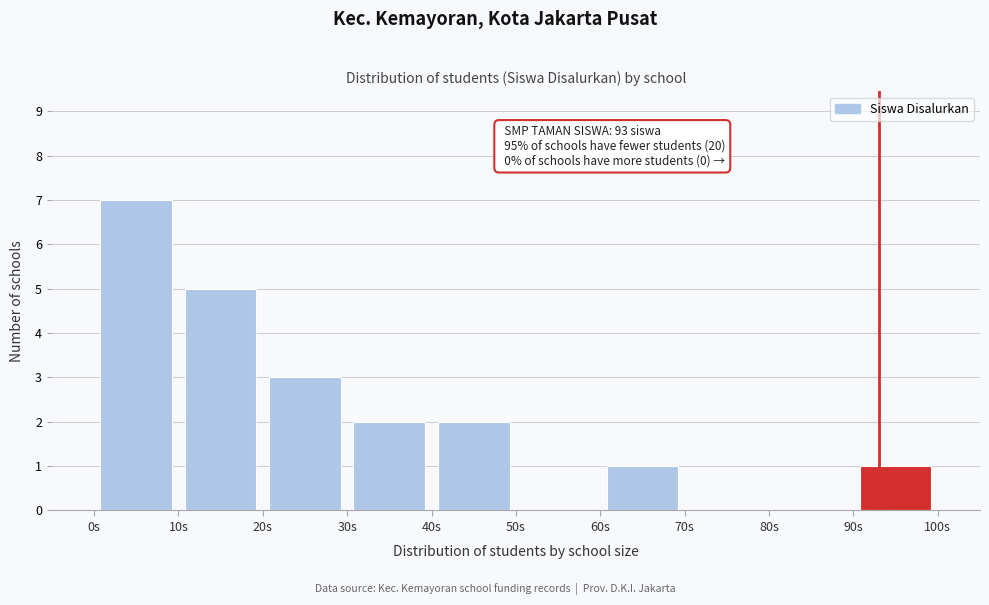

Over which range of the x-axis is the bar tallest?

0 to 10